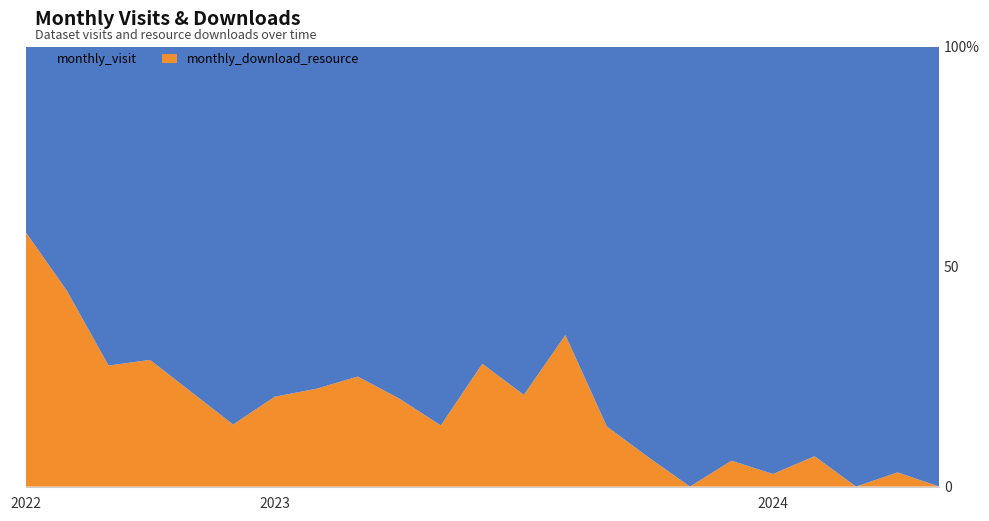

Reading left to right, list all the values displayed in this chart.

monthly_visit: 8	10	29	47	44	67	39	35	36	32	31	31	38	40	38	28	26	32	34	27	42	30	6
monthly_download_resource: 11	8	11	19	12	11	10	10	12	8	5	12	10	21	6	2	0	2	1	2	0	1	0